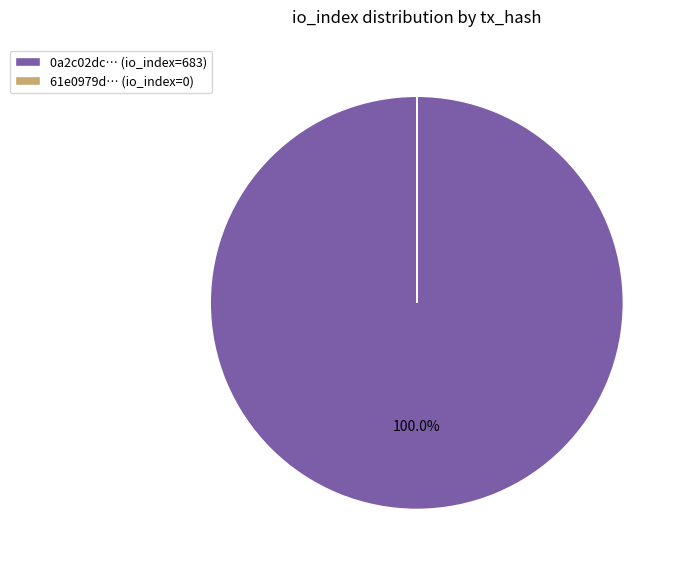

Which slice represents more than half of the pie?

0a2c02dc… (io_index=683)